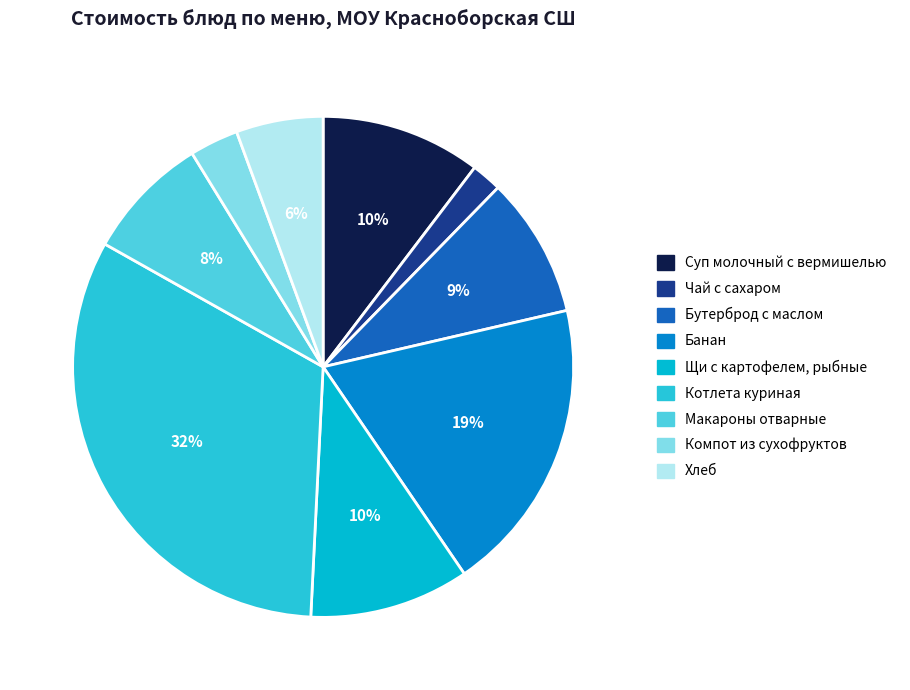

What percentage do Банан and Бутерброд с маслом together represent?

28.2%